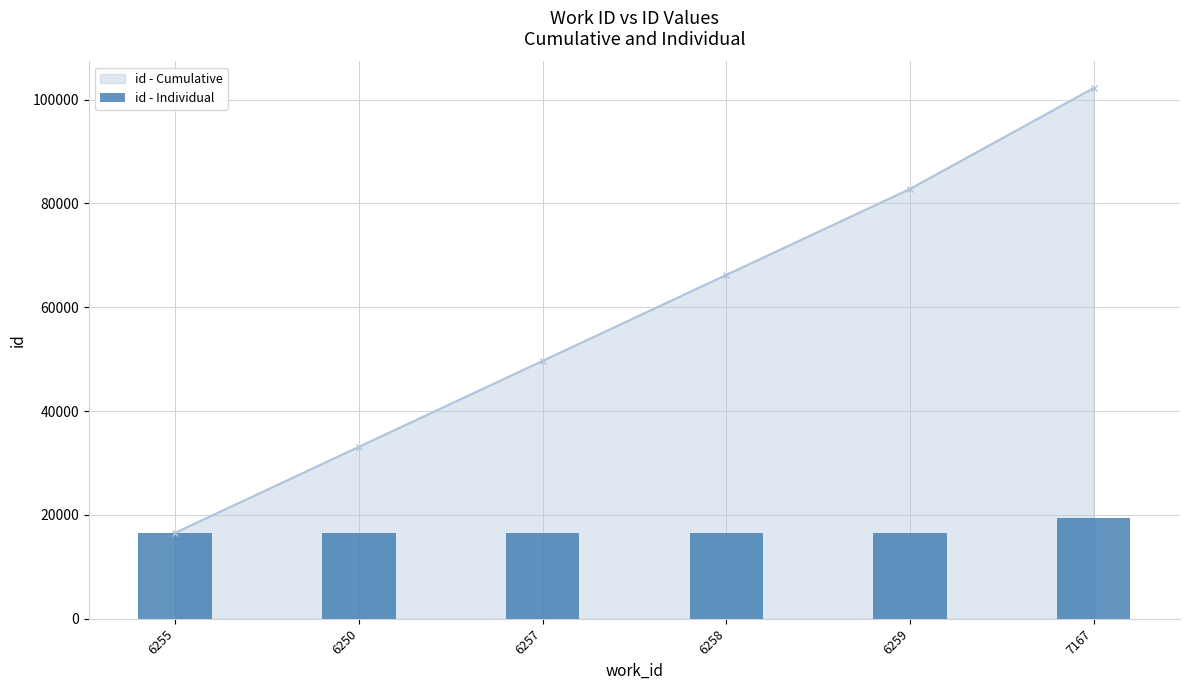

Does the chart contain stacked bars?

No